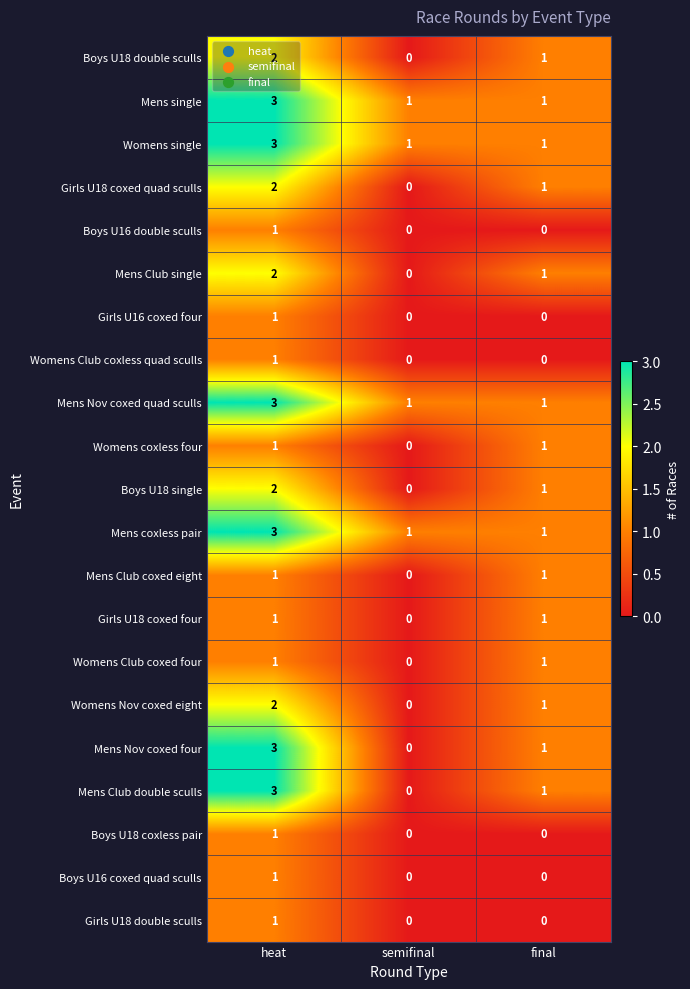

What is the total value across all series at semifinal?

4